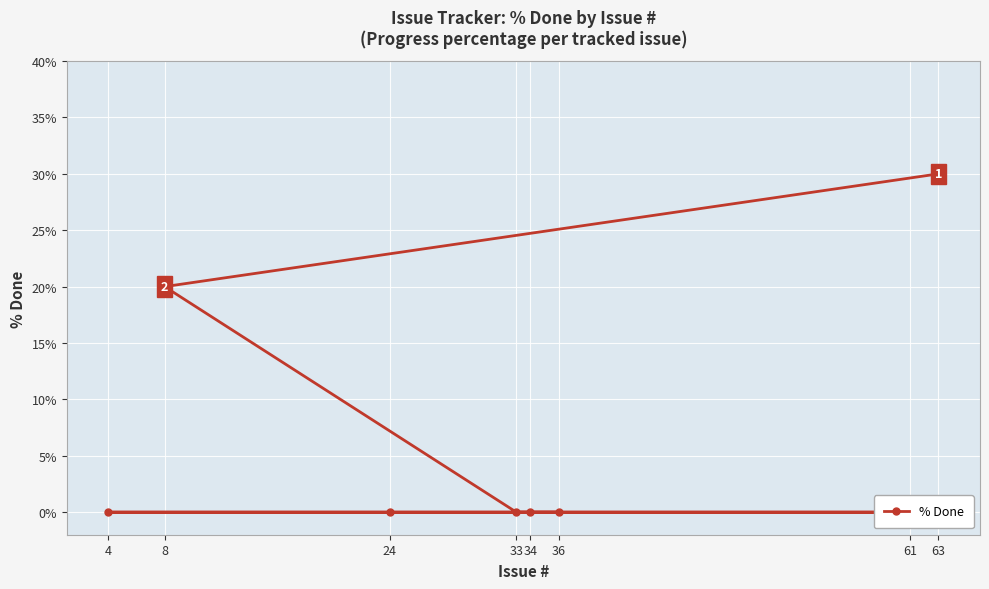

What is the change in value from 8 to 24?

-20